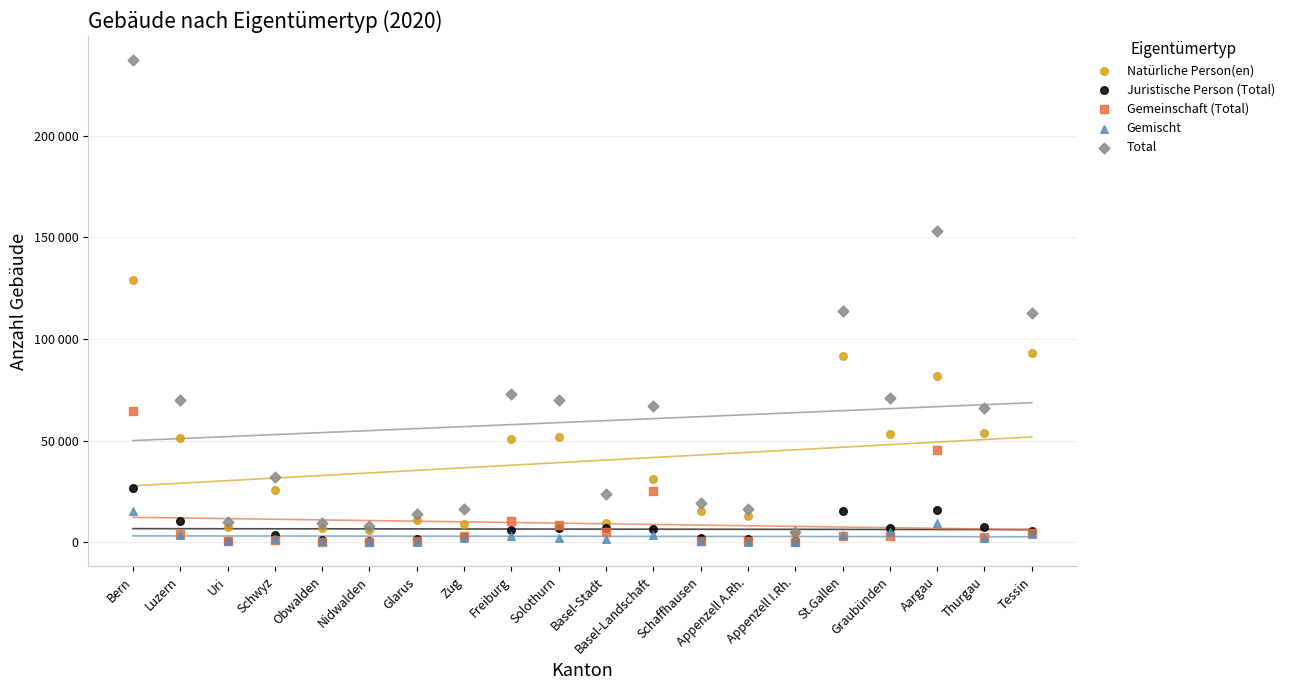

What are all the series names shown in the legend?

Natürliche Person(en), Juristische Person (Total), Gemeinschaft (Total), Gemischt, Total